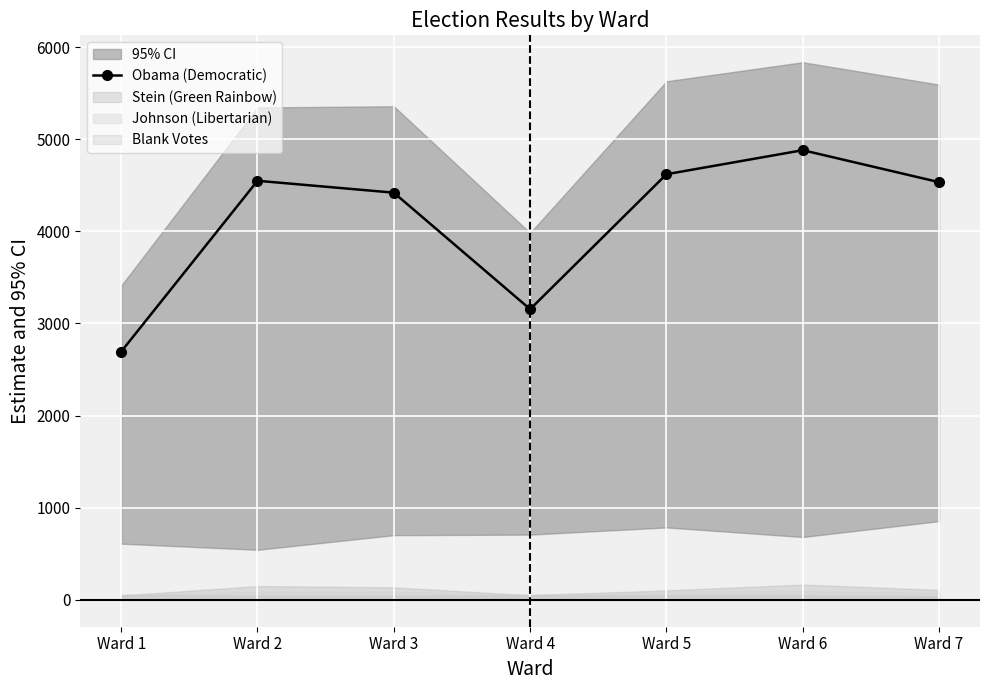

What is the change in value from Ward 3 to Ward 5?

+200